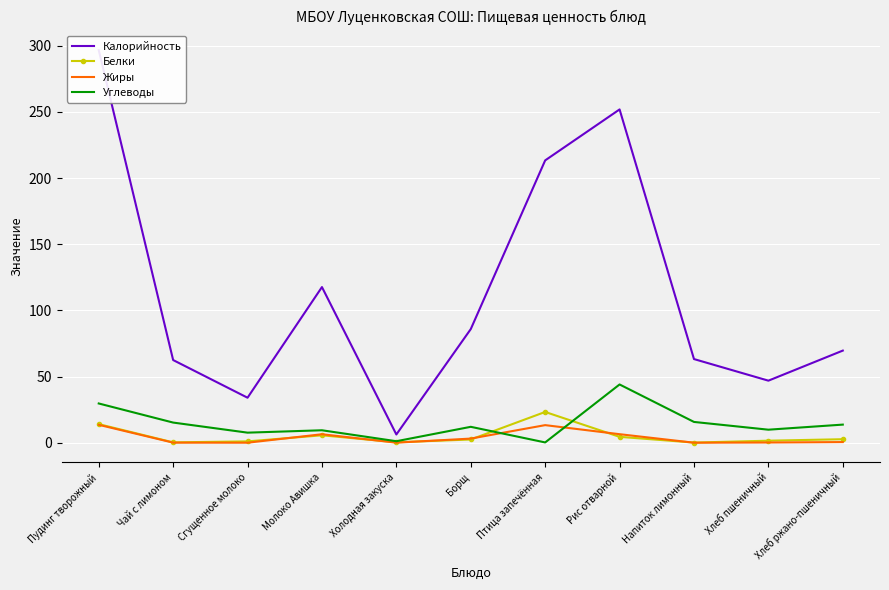

How many lines are shown in the chart?

4